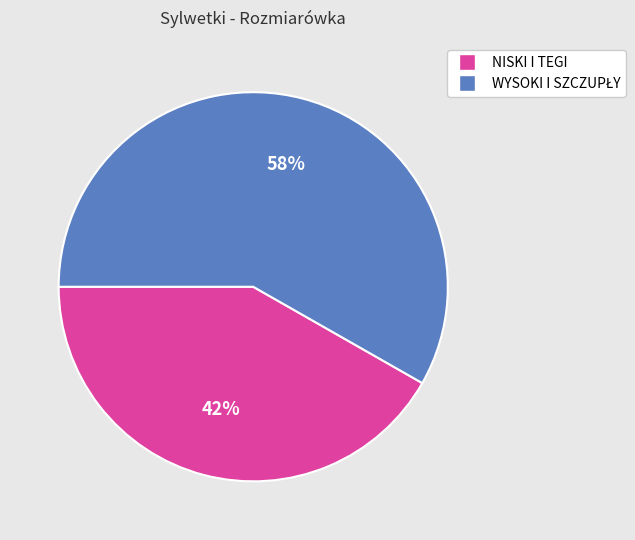

To the nearest percent, what is the difference between the largest and smallest slice percentages?

16%